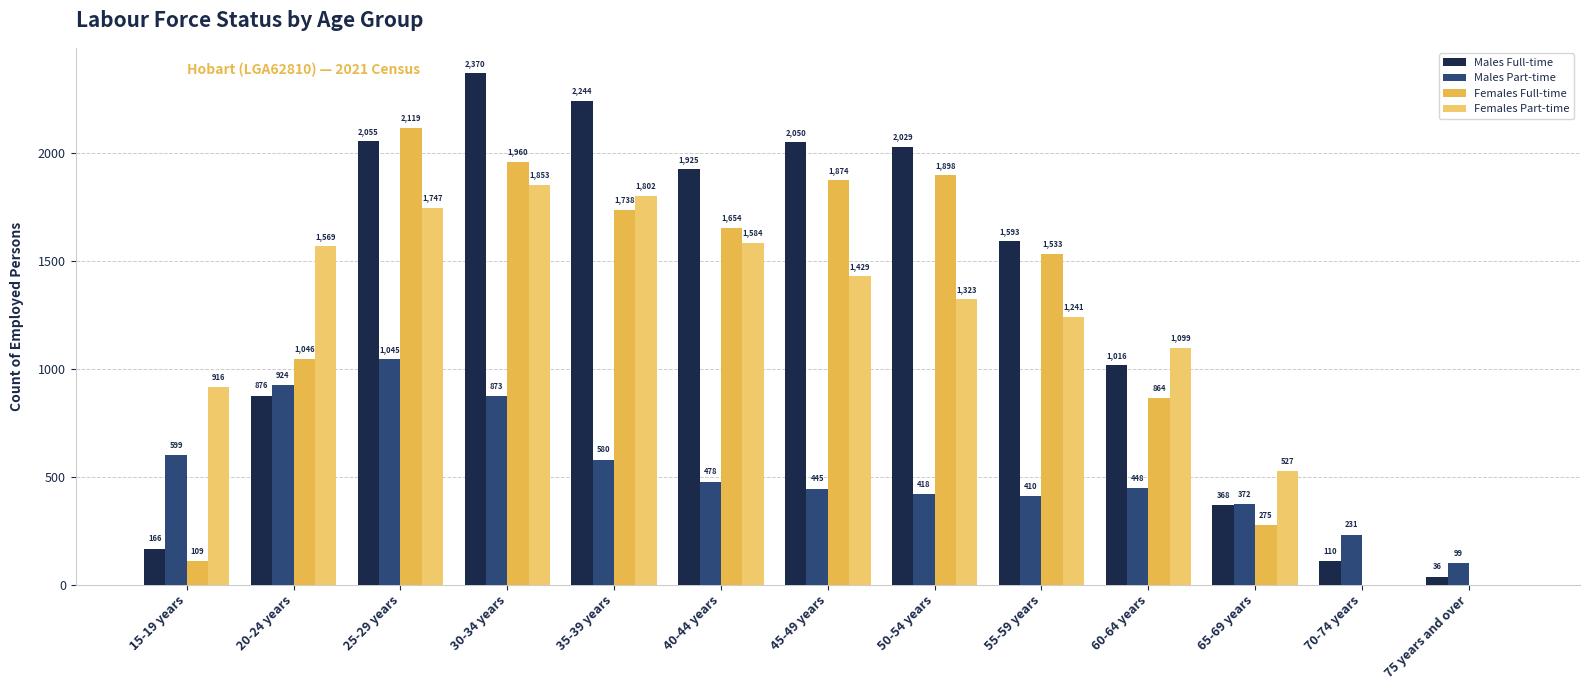

The value of Females Part-time at 25-29 years is 3009. True or false?

False